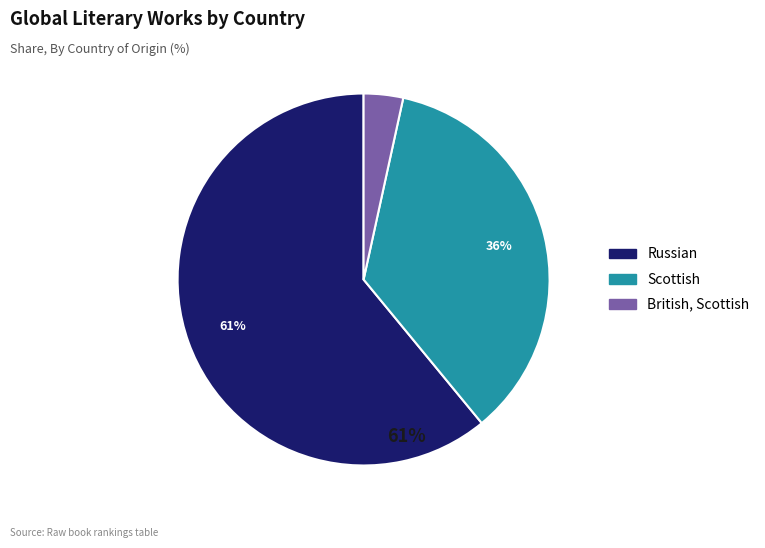

Which category has the smallest portion of the pie?

British, Scottish